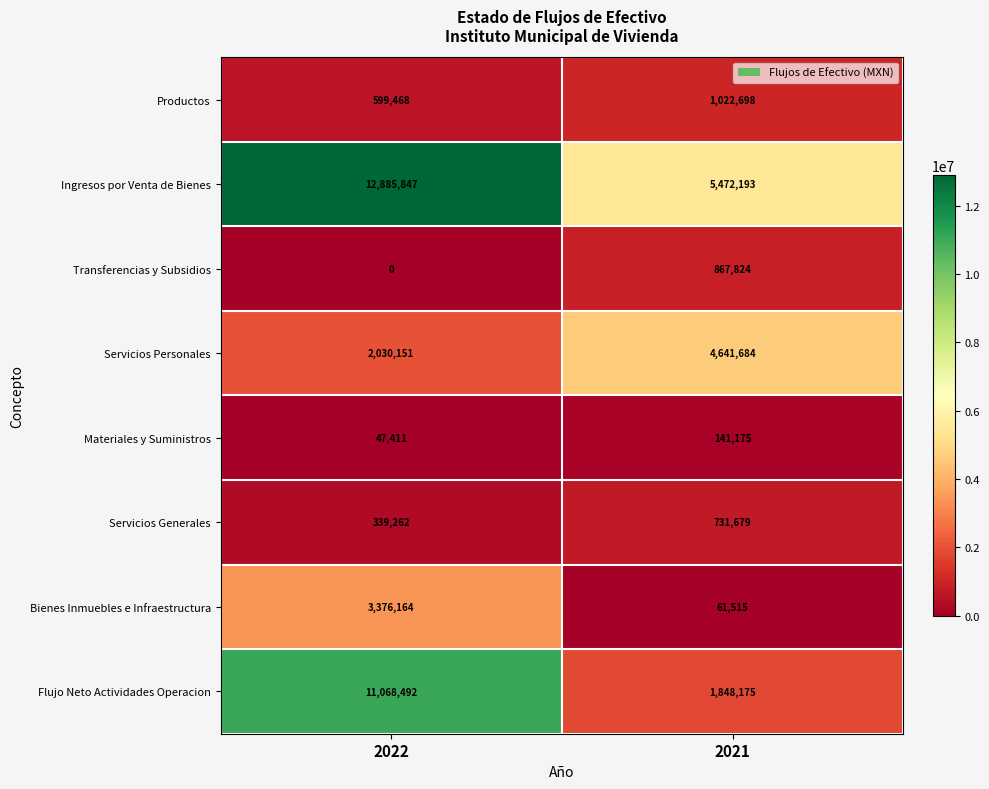

What is the sum of all Bienes Inmuebles e Infraestructura values?

3437679